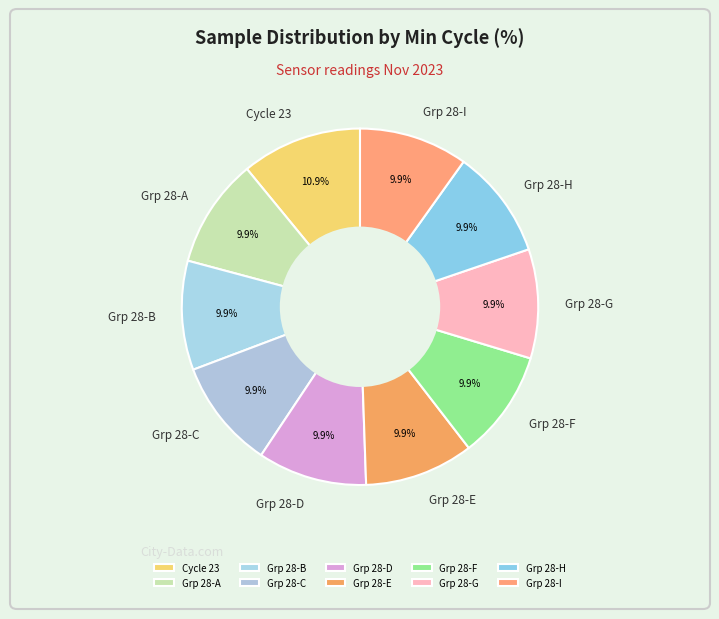

Count the number of slices in the pie.

10